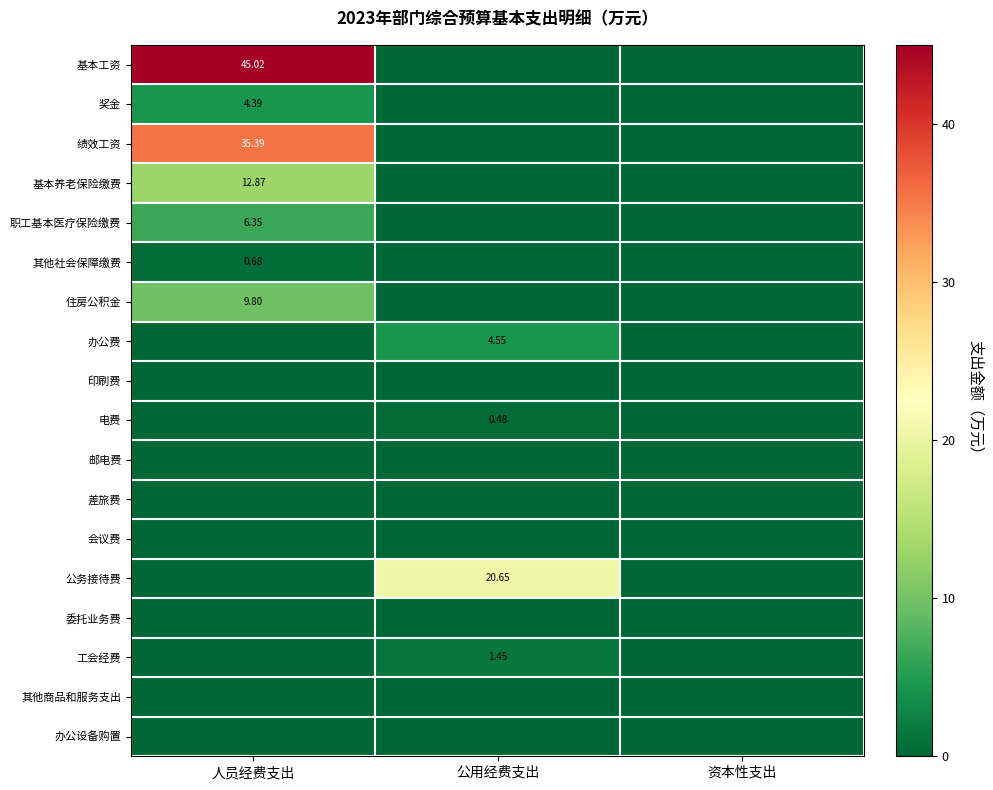

The value of 其他社会保障缴费 at 公用经费支出 is 0.2. True or false?

False